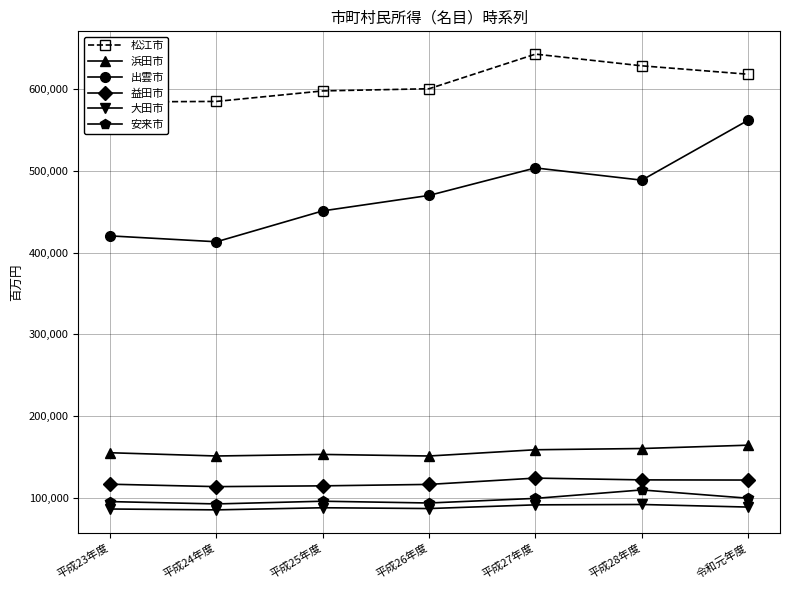

Reading left to right, what are all the values shown in this chart?

松江市: 584656	585339	598212	600885	643282	628959	618643
浜田市: 155011	151031	152956	151022	158675	160192	164264
出雲市: 420643	413427	451272	470221	503889	488890	562277
益田市: 116471	113503	114463	116233	123947	121766	121569
大田市: 86099	85038	87637	86662	91196	91636	88463
安来市: 95169	92310	95632	93452	99112	109455	99300